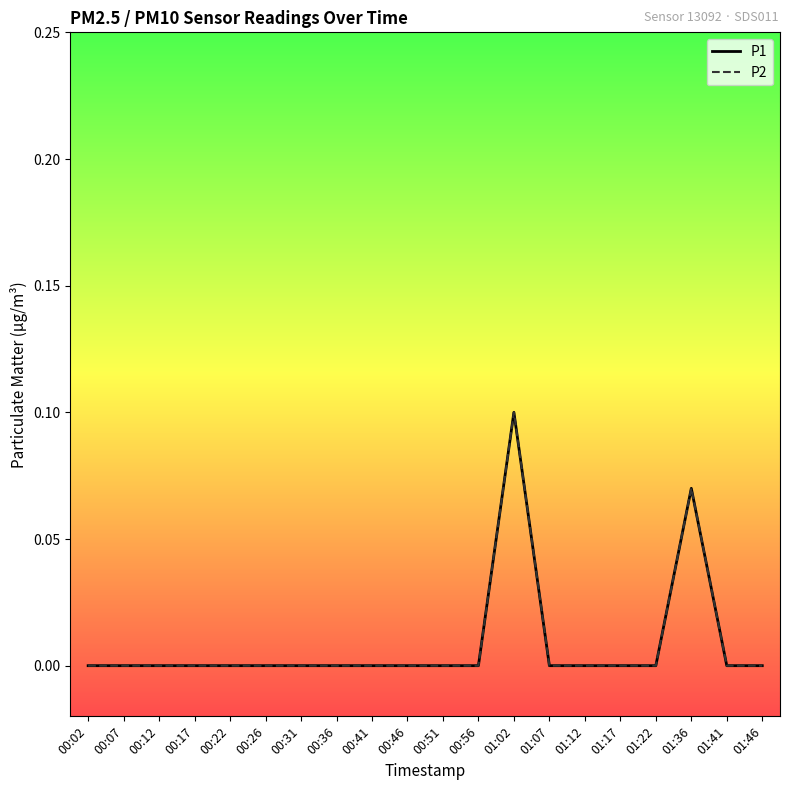

Is it true that P2 equals 0.0 at 00:46?

True